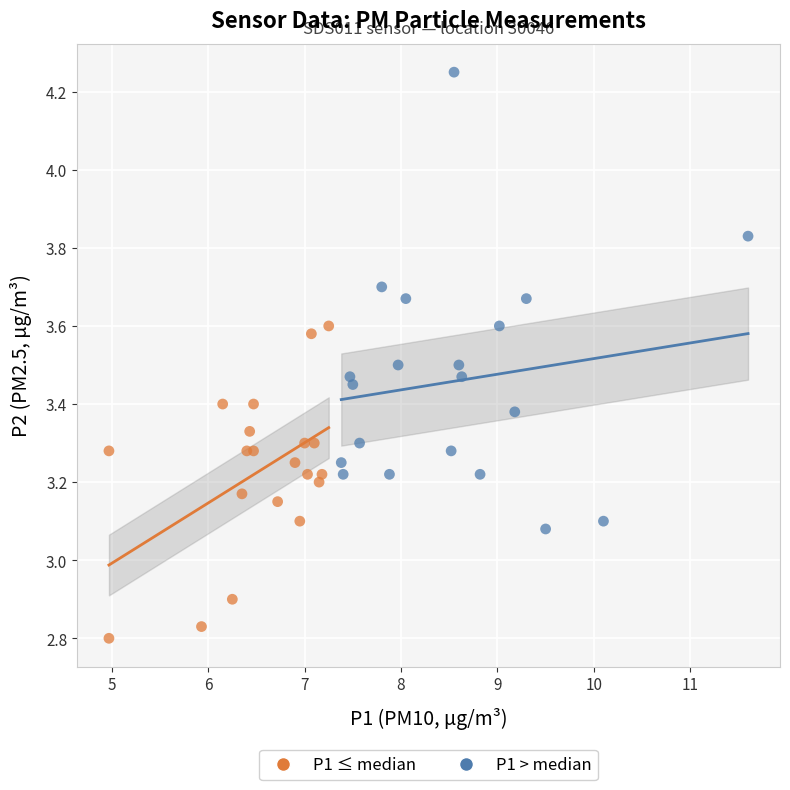

Which series contains the lowest Y value?

P1 ≤ median